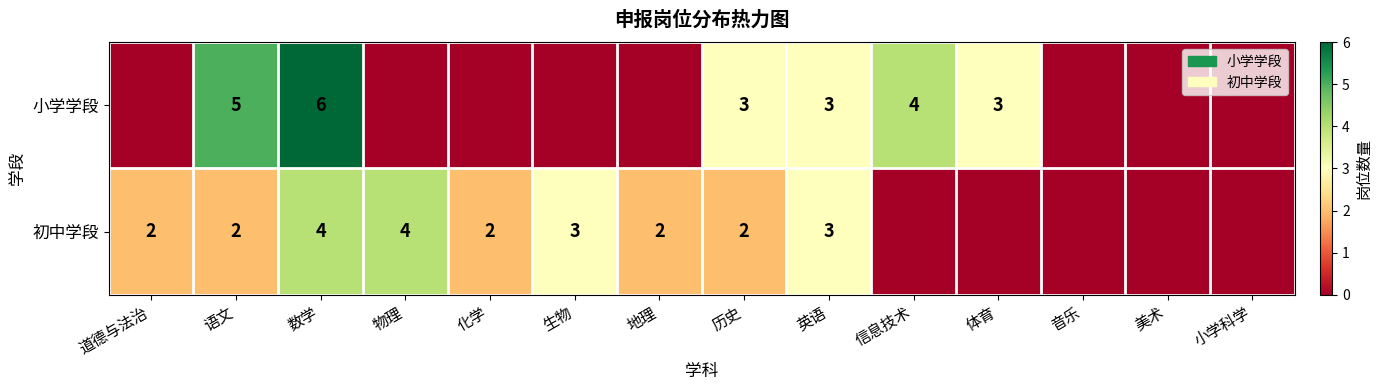

True or false: 初中学段 has a value of 2 at 历史.

True